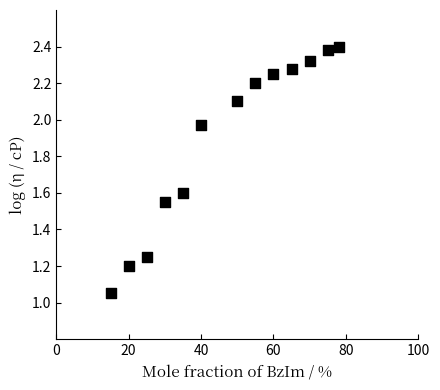

What is the range of X values (max minus min)?

63.0